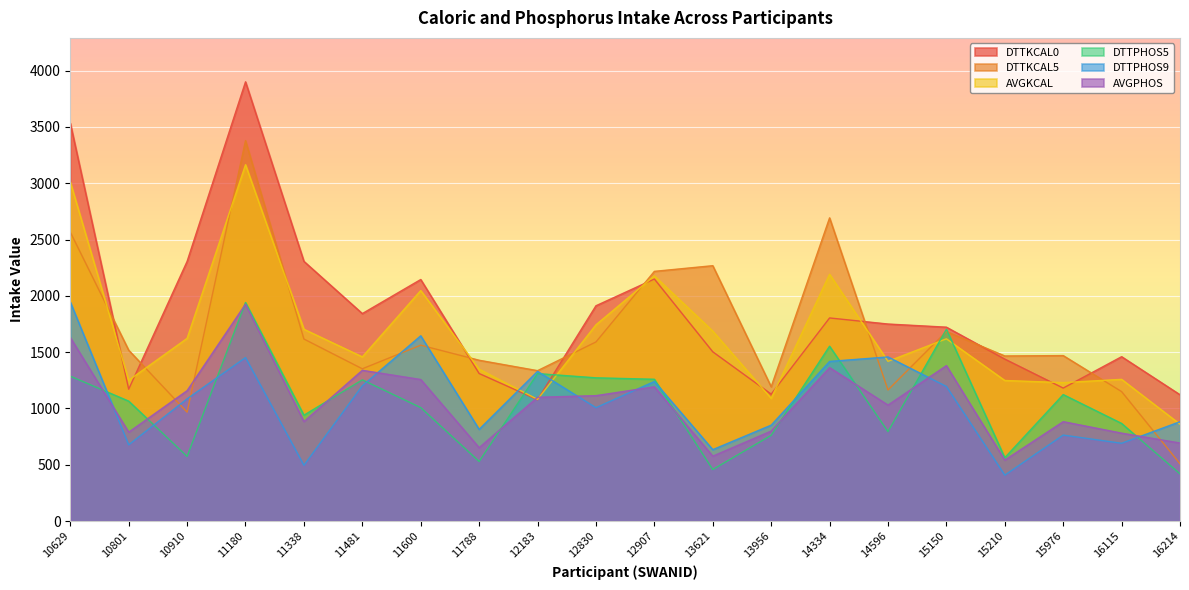

Which has a higher value, 12183 or 11600?

11600